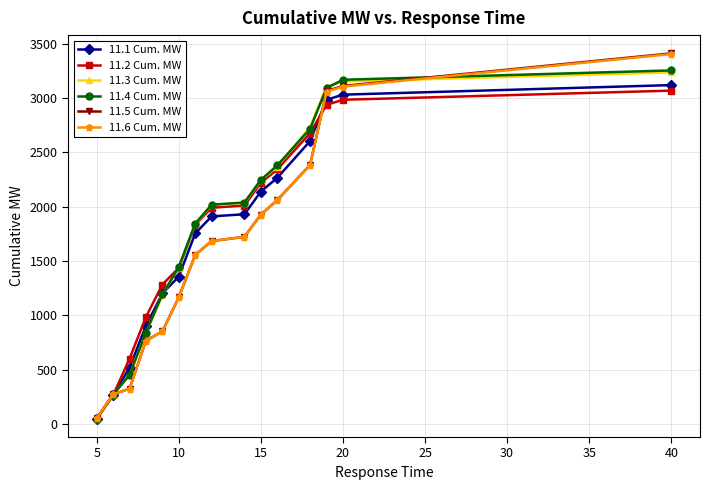

How many distinct data groups are displayed?

6